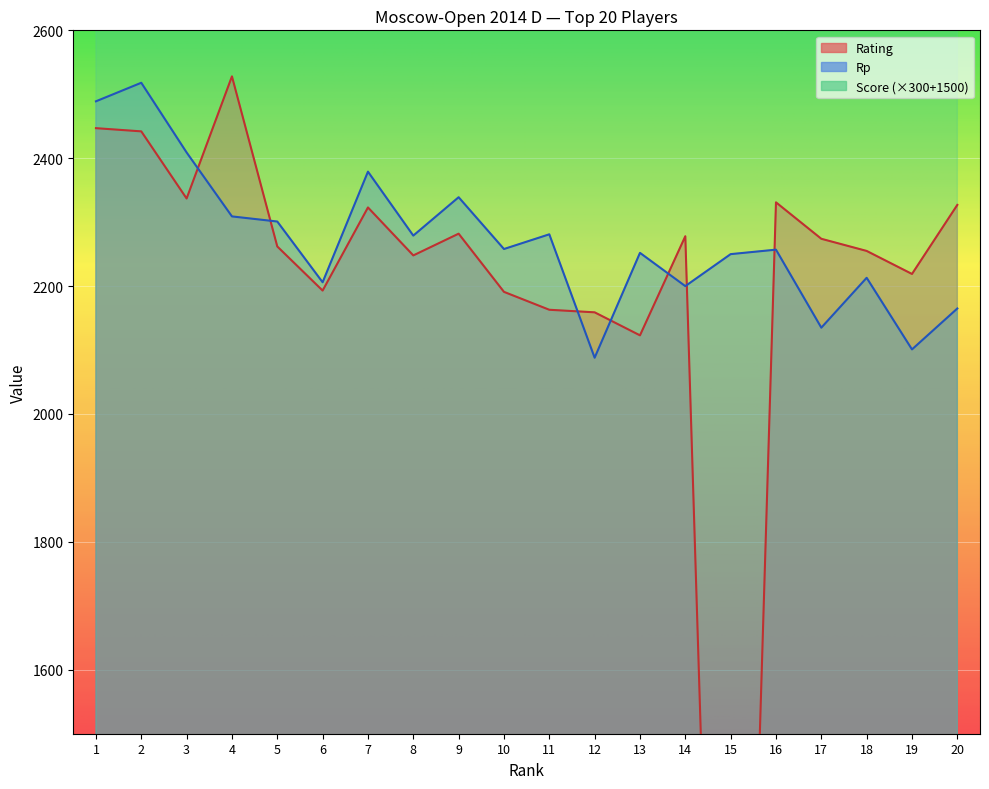

At how many categories does at least one series exceed 559?

20